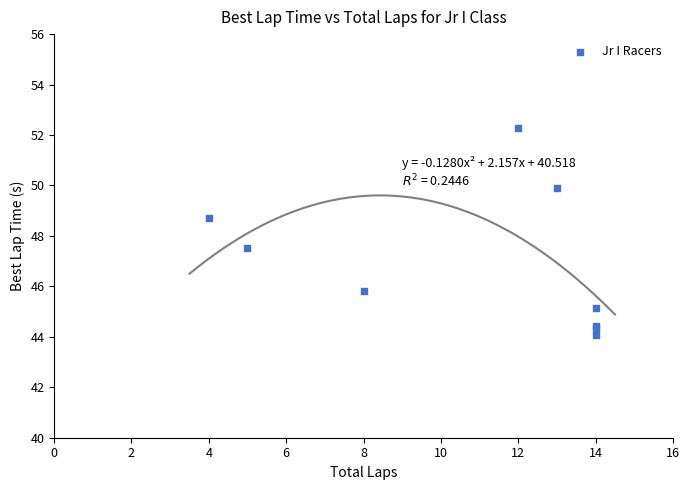

What Y value in the scatter plot is closest to 48?

47.5